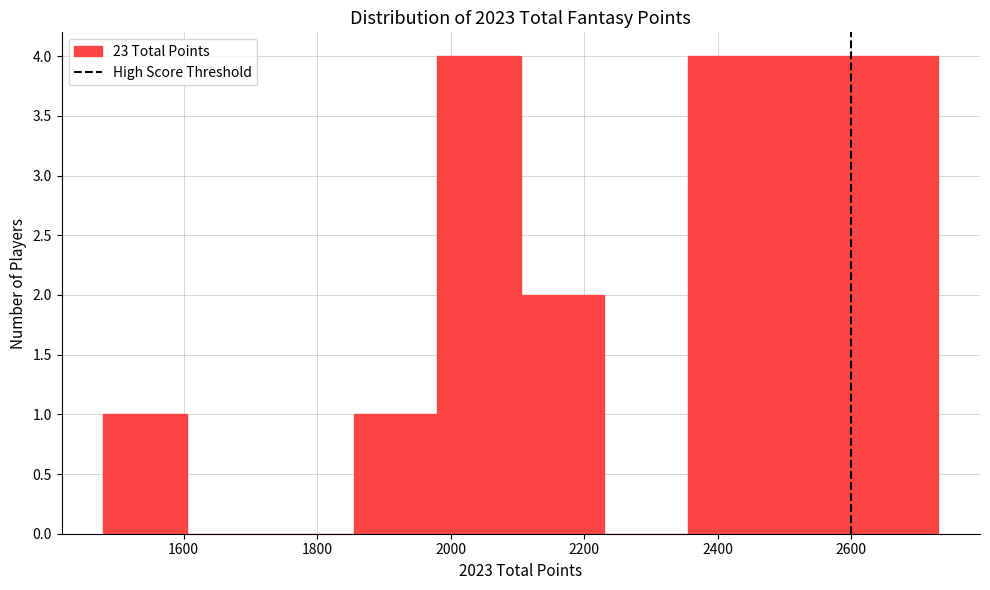

Reading left to right, transcribe this chart: for each bar, give the range it covers on the x-axis and its height. Neither the bar edges nor the heights are printed on the chart, so give them approximately, as read against the axes.

1480 to 1605: 1
1605 to 1730: 0
1730 to 1855: 0
1855 to 1980: 1
1980 to 2105: 4
2105 to 2230: 2
2230 to 2355: 0
2355 to 2480: 4
2480 to 2605: 4
2605 to 2730: 4